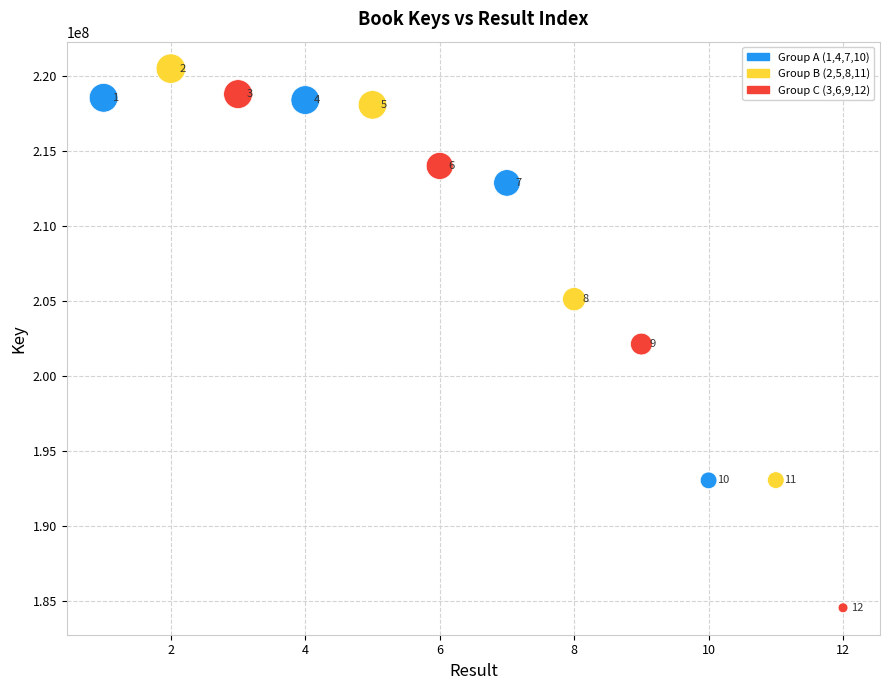

What Y value in the scatter plot is closest to 202524833?

202133218